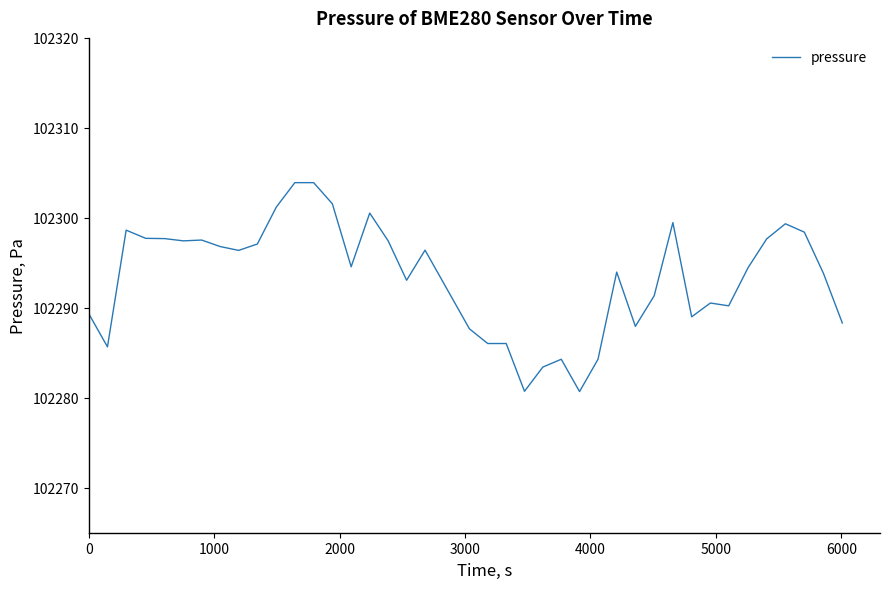

What is the greatest value displayed?

102303.9